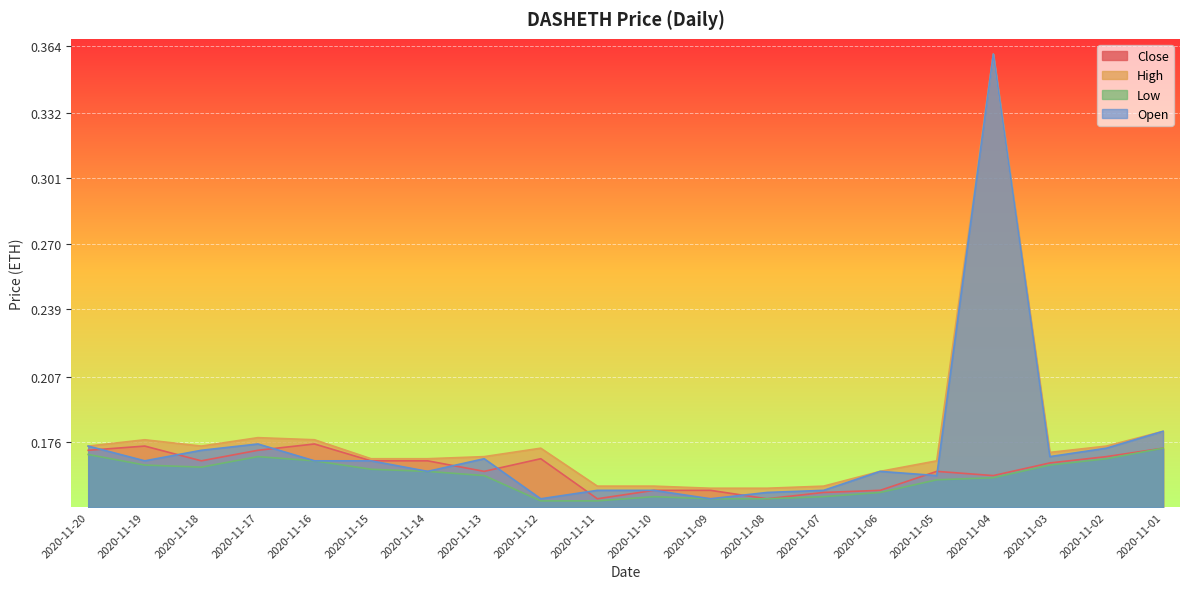

Which has a higher value, 2020-11-09 or 2020-11-03?

2020-11-03